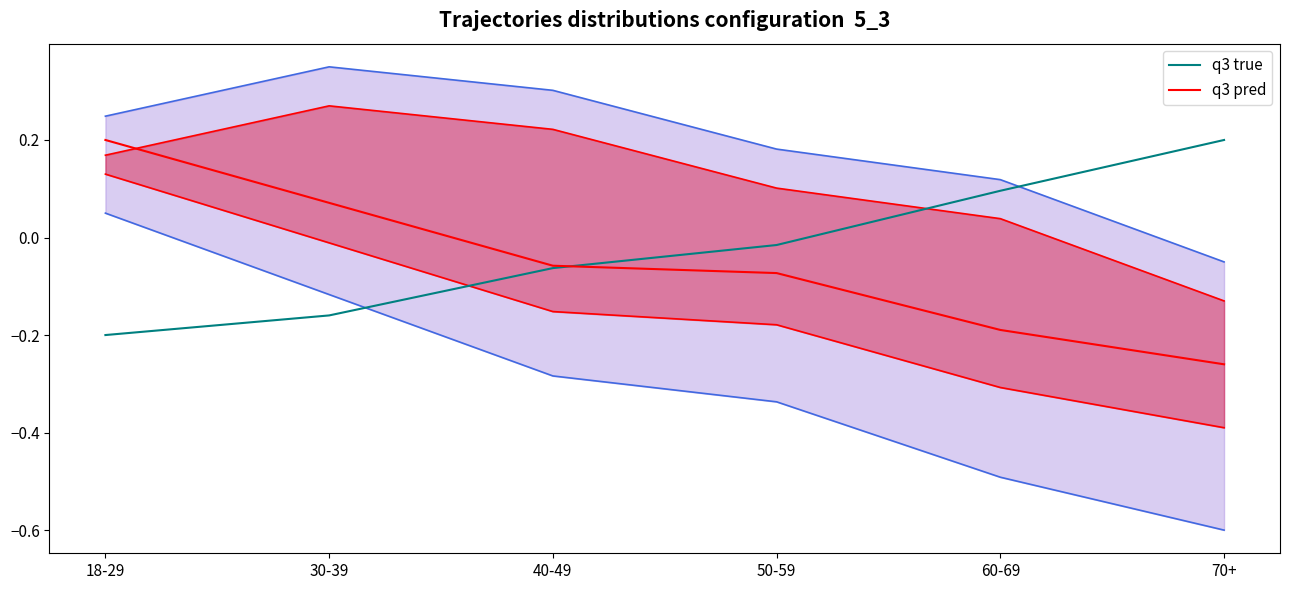

How many lines are shown in the chart?

2